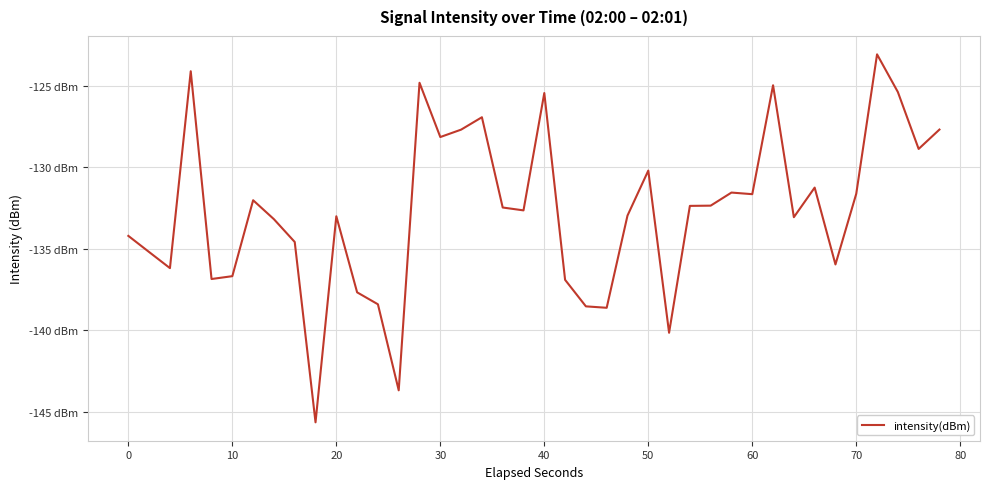

Does the chart have visible grid lines?

Yes